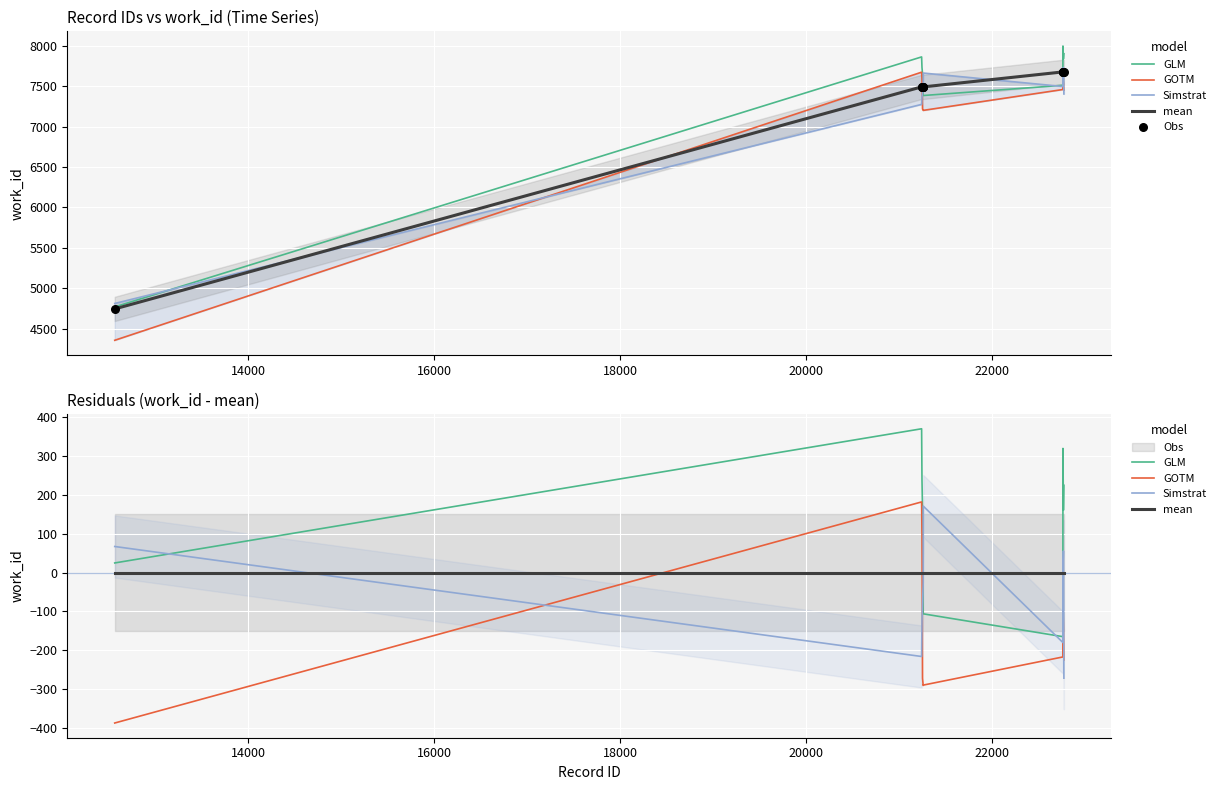

What are all the series names shown in the legend?

GLM, GOTM, Simstrat, mean, Obs